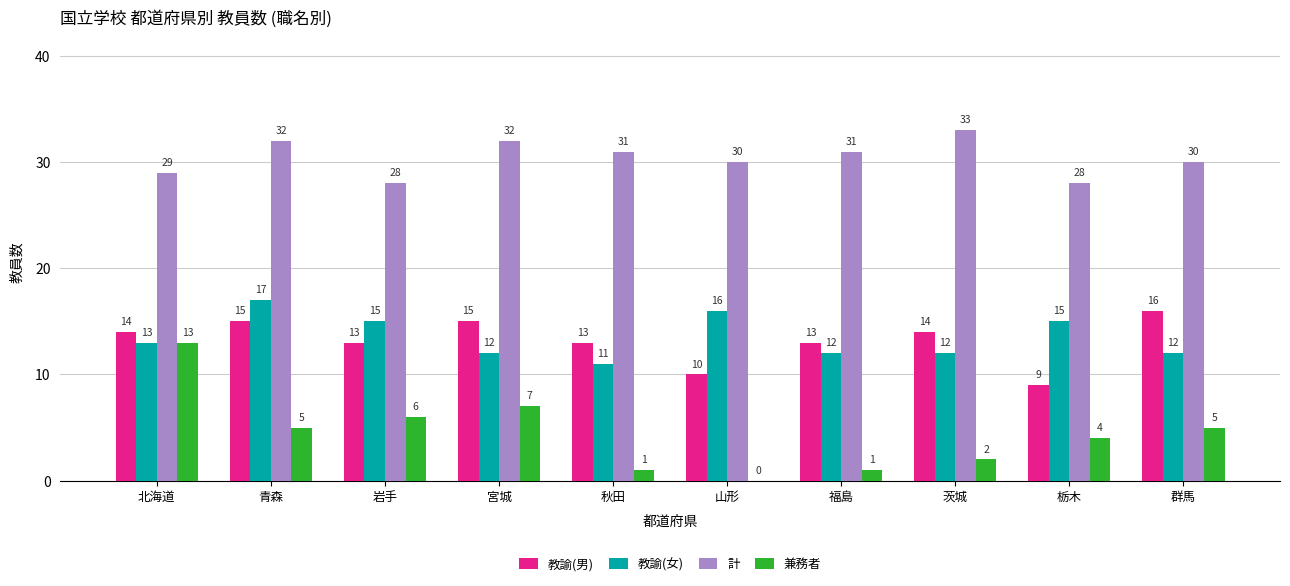

Which series has the widest spread of values?

兼務者